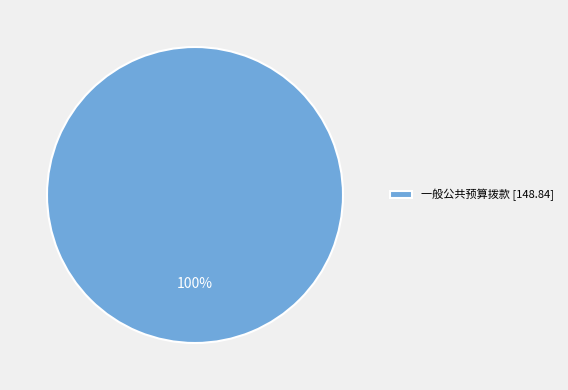

True or false: 一般公共预算拨款 [148.84] accounts for 100% of the total.

True